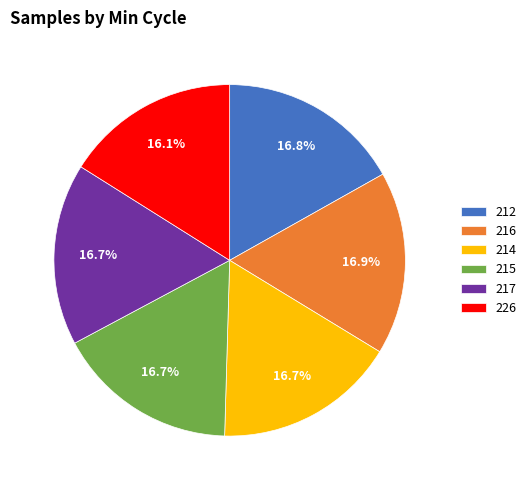

Which category has the smallest portion of the pie?

226